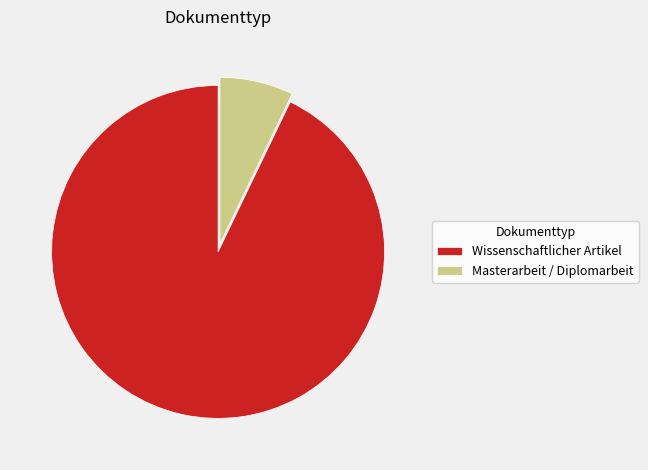

Do Wissenschaftlicher Artikel and Masterarbeit / Diplomarbeit together represent more than half of the pie?

Yes